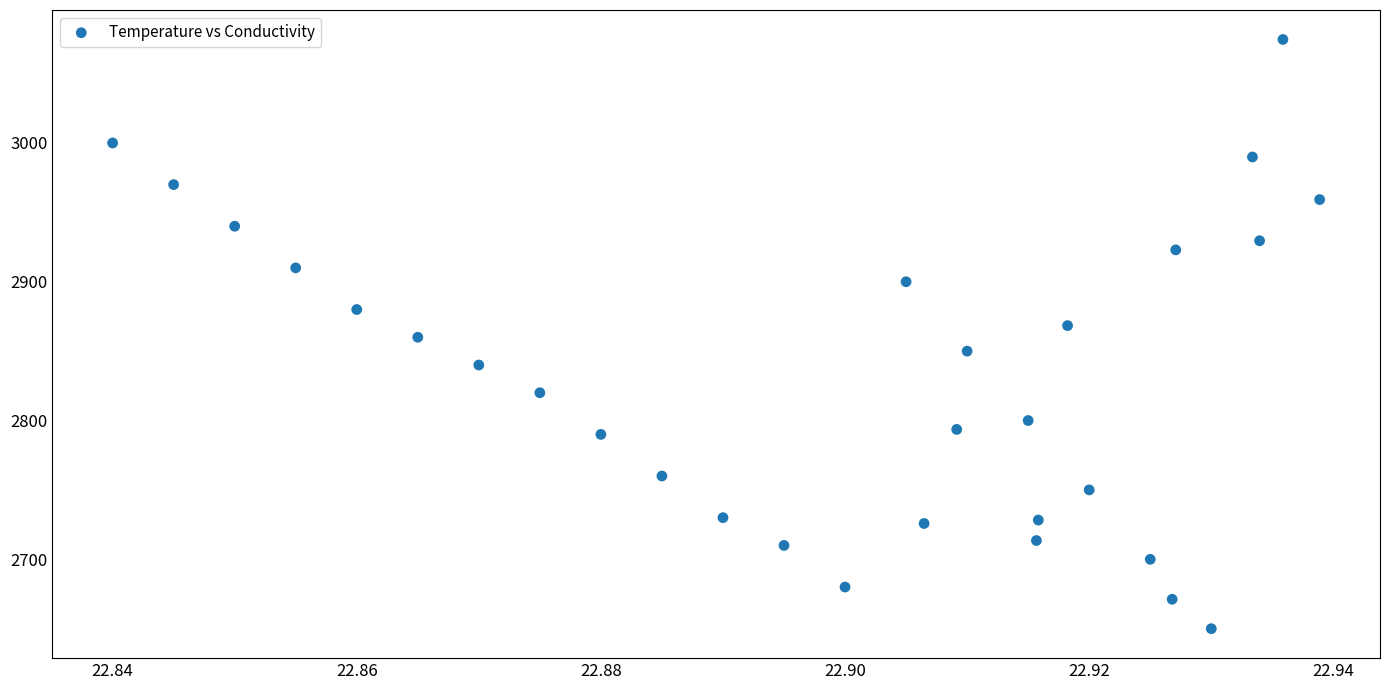

What is the range of Y values (max minus min)?

424.6